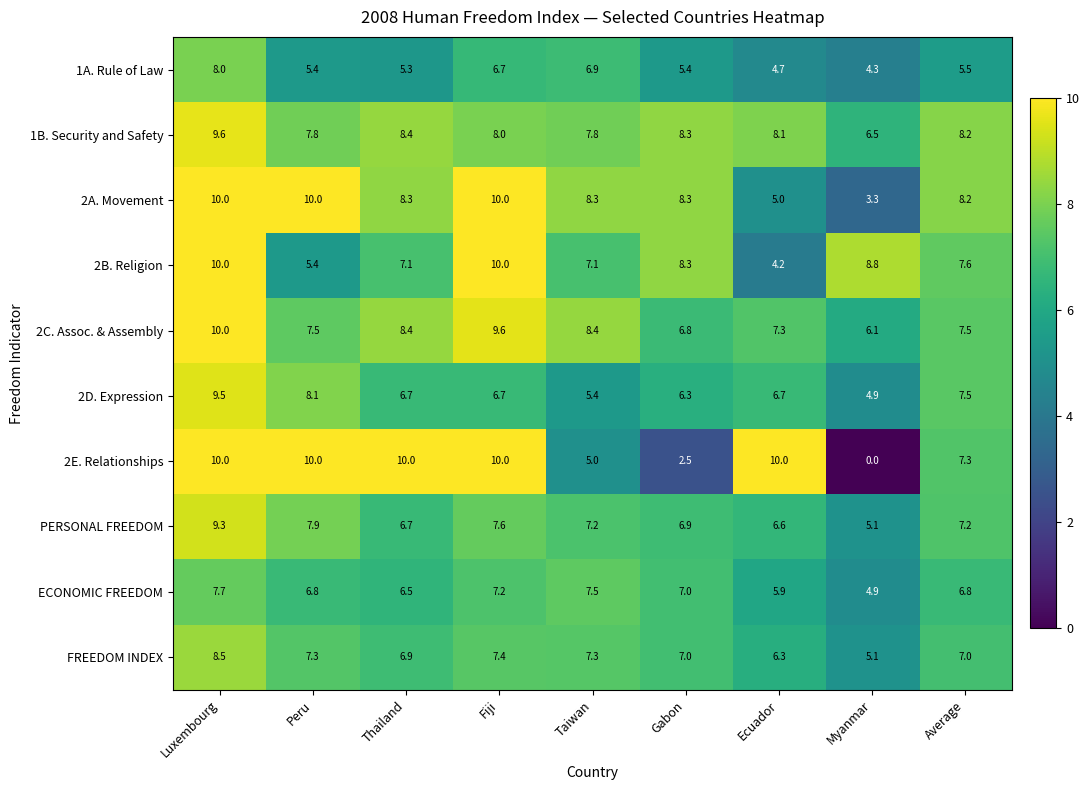

What is the difference between the second highest and second lowest values in the PERSONAL FREEDOM series?

1.3